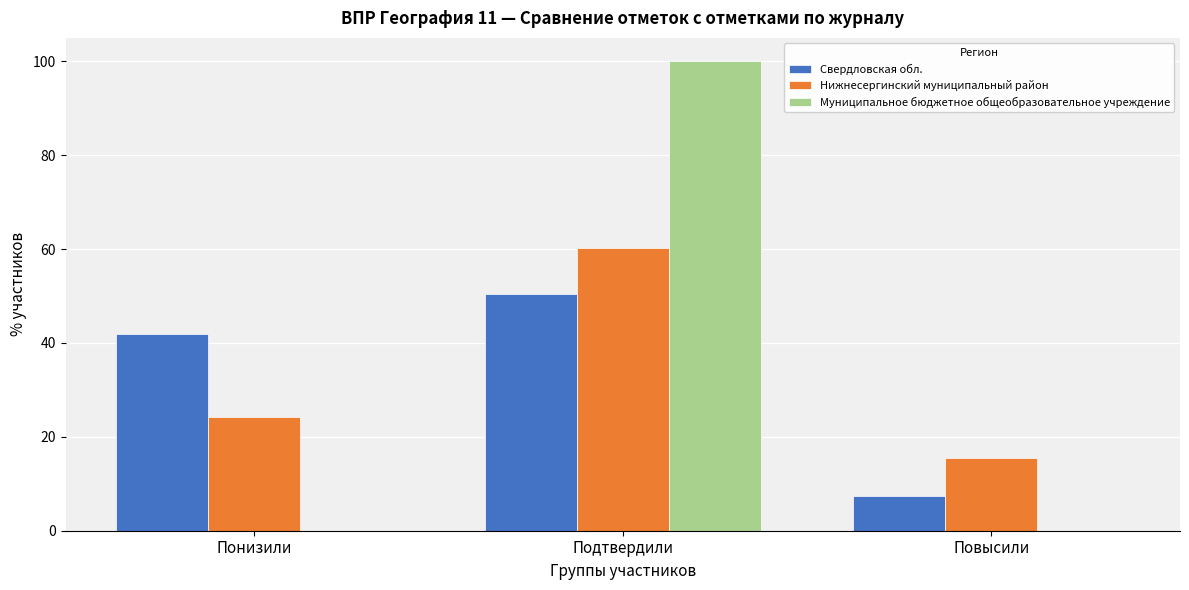

Reading left to right, transcribe all the data shown in this chart.

Свердловская обл.: Понизили=42.0	Подтвердили=50.5	Повысили=7.5
Нижнесергинский муниципальный район: Понизили=24.1	Подтвердили=60.3	Повысили=15.5
Муниципальное бюджетное общеобразовательное учреждение: Понизили=0.0	Подтвердили=100.0	Повысили=0.0